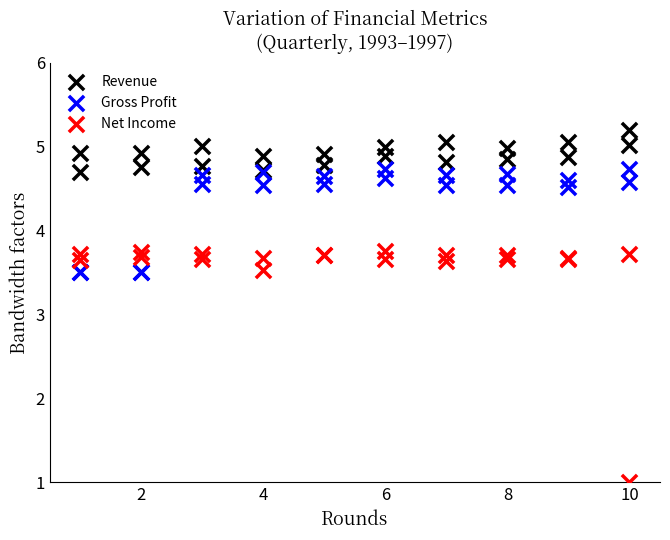

What is the X range (max minus min) for the scatter plot?

9.0